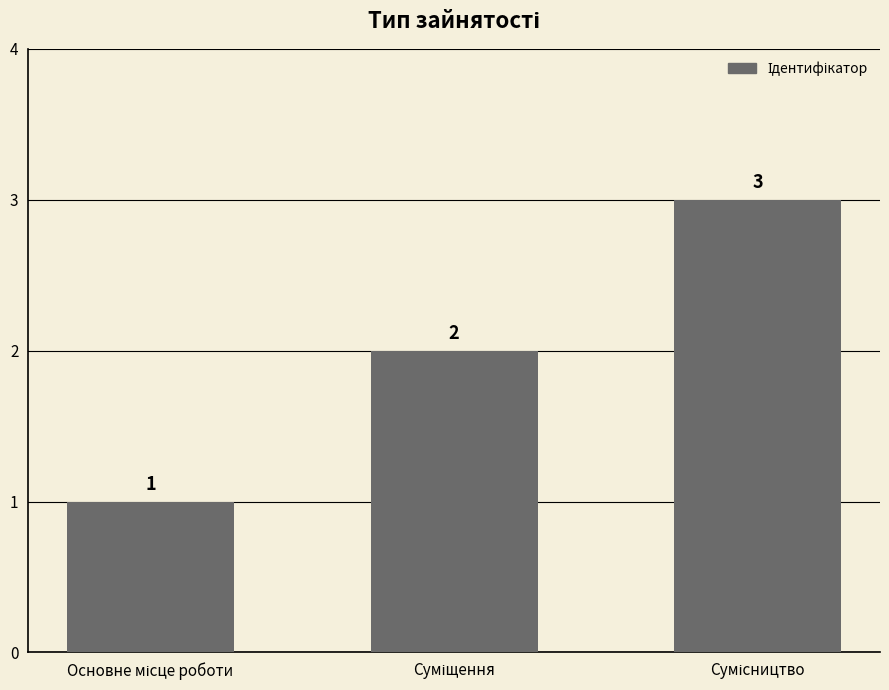

What is the sum of all values?

6